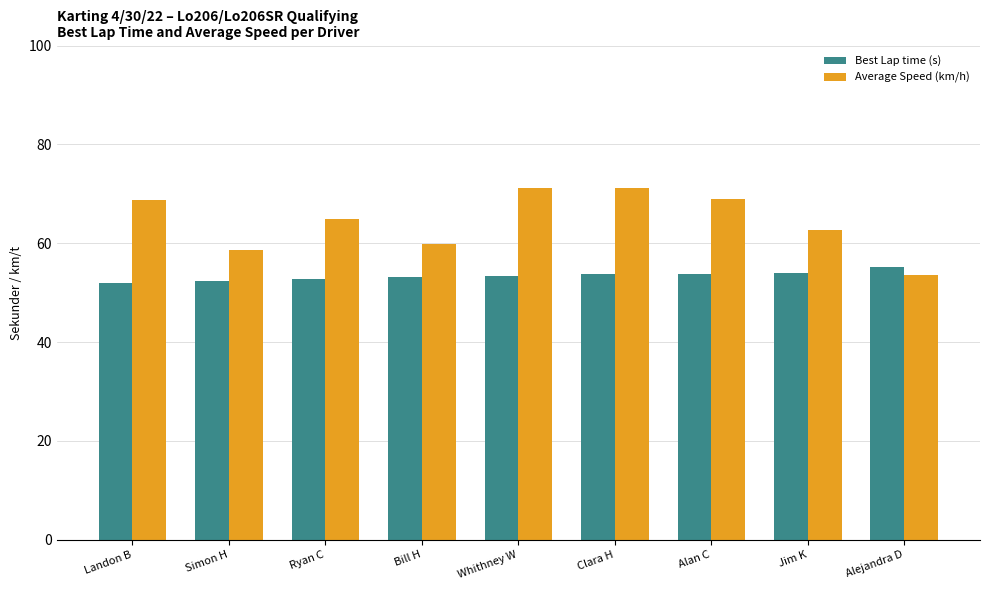

The Average Speed (km/h) series shows 59.8 at Bill H. True or false?

True